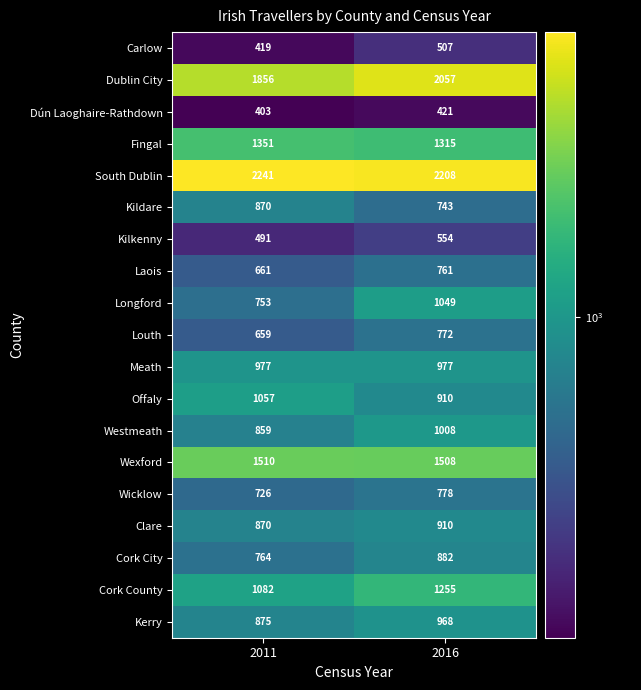

Count the number of data series in this chart.

19